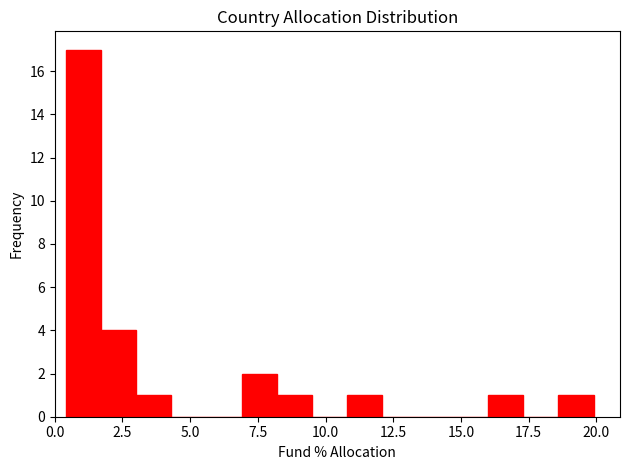

Read against the x-axis, roughly where is the centre of the tallest bar?

1.0